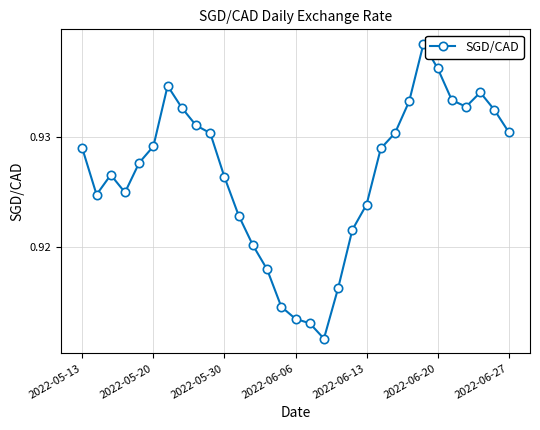

Count the values in the range 0 to 1.

31